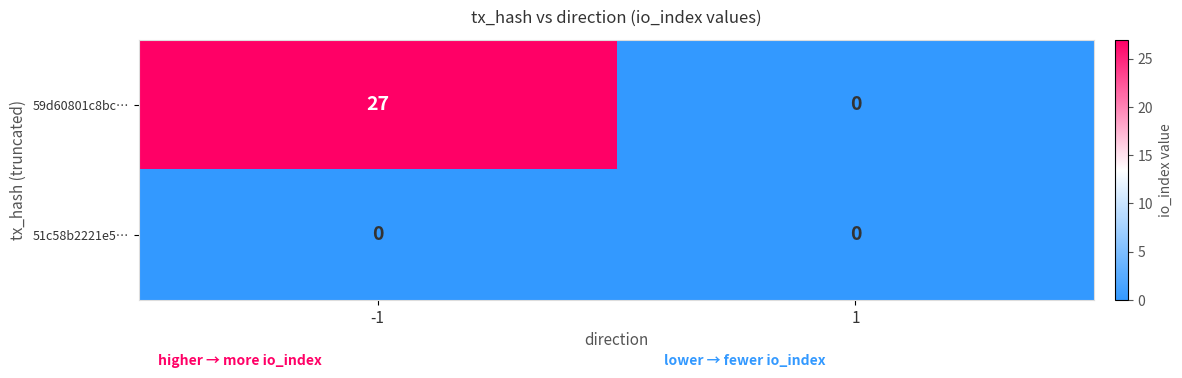

At which category is the sum across all series the highest?

-1